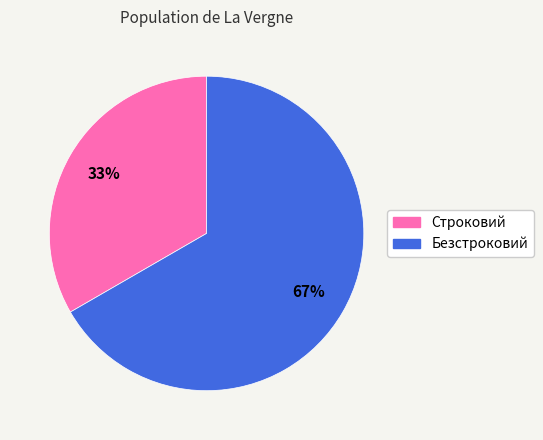

What is the largest slice in the pie chart?

Безстроковий